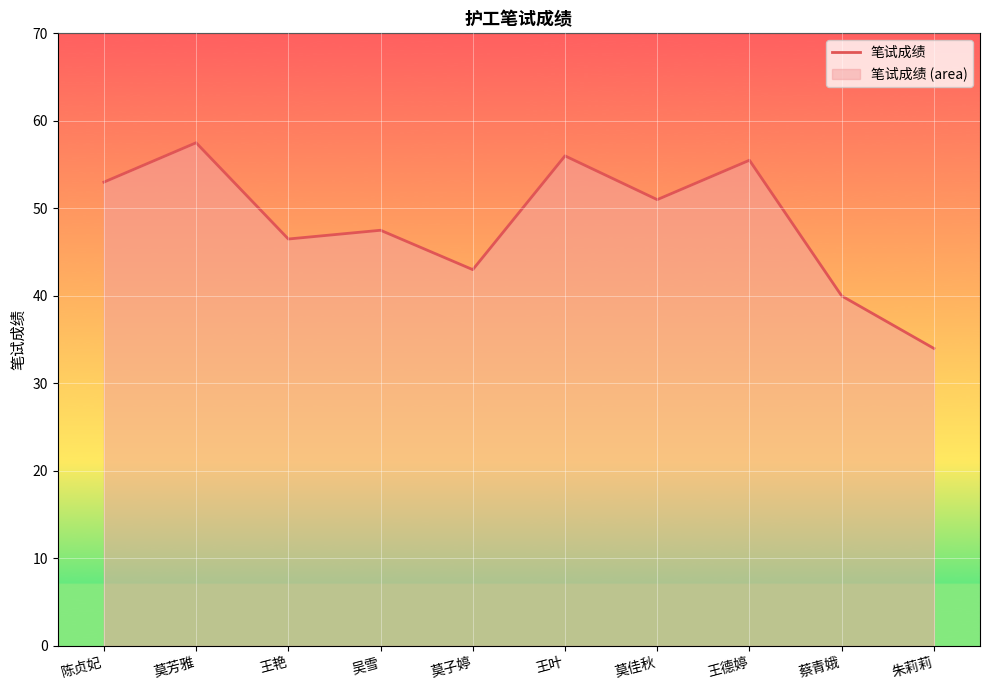

List the labels in order of value, smallest first.

朱莉莉, 蔡青娥, 莫子婷, 王艳, 吴雪, 莫佳秋, 陈贞妃, 王德婷, 王叶, 莫芳雅